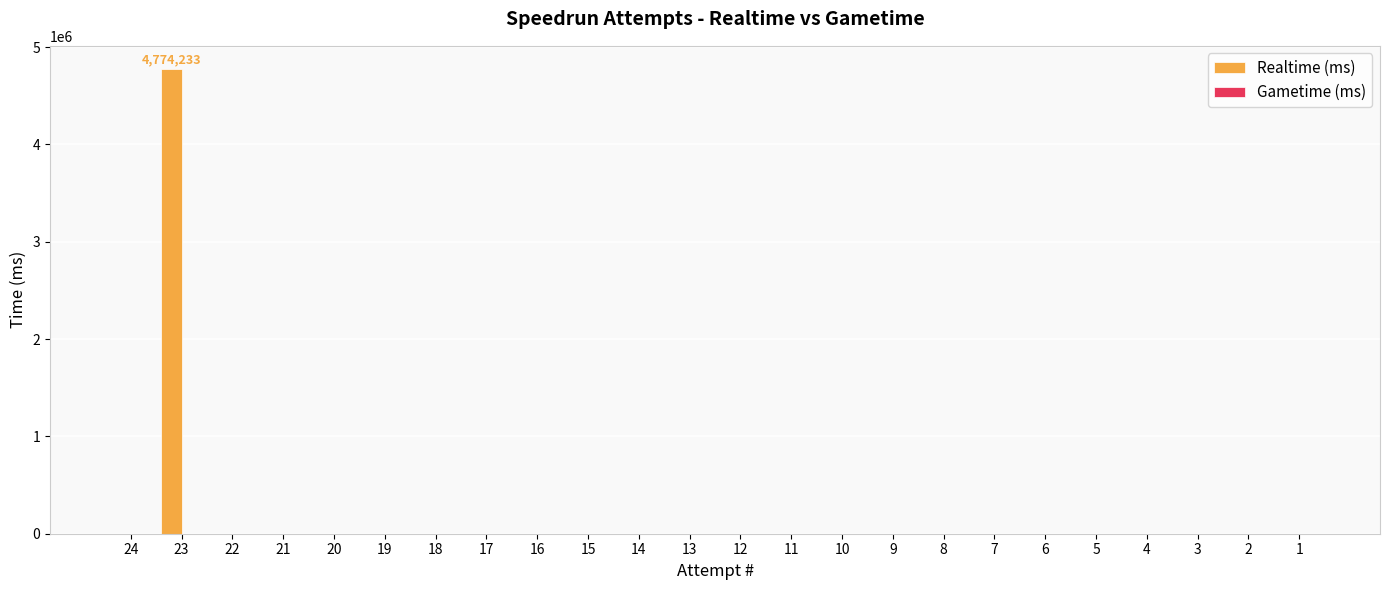

What is the sum of all values?

4774233